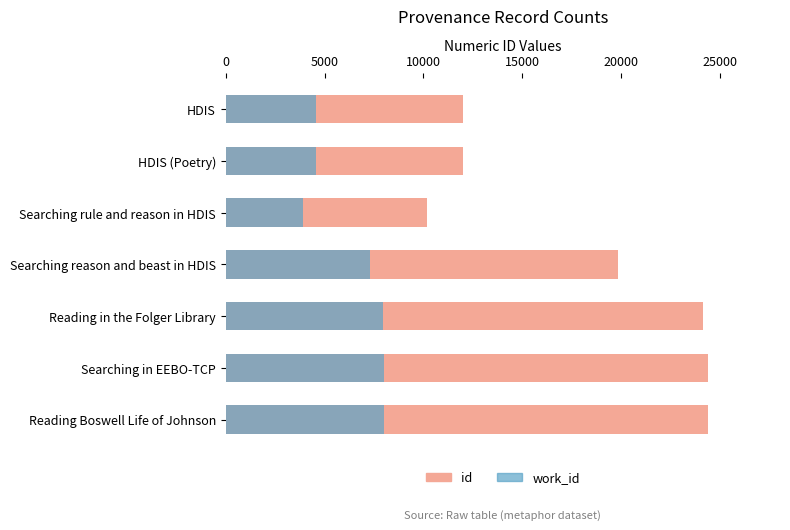

Does the chart contain stacked bars?

No